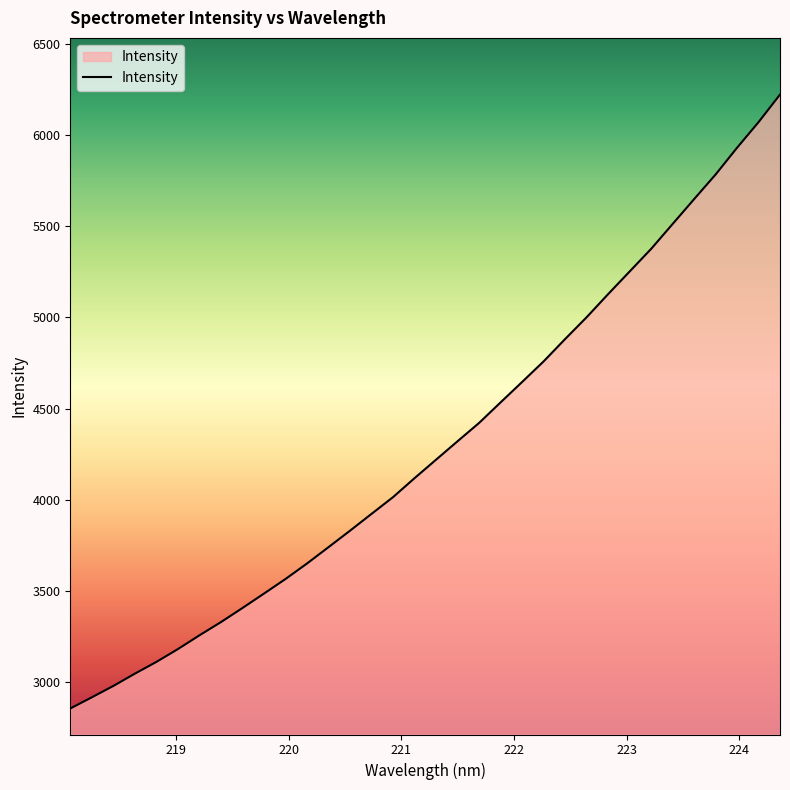

What is the minimum value shown in the chart?

2853.8